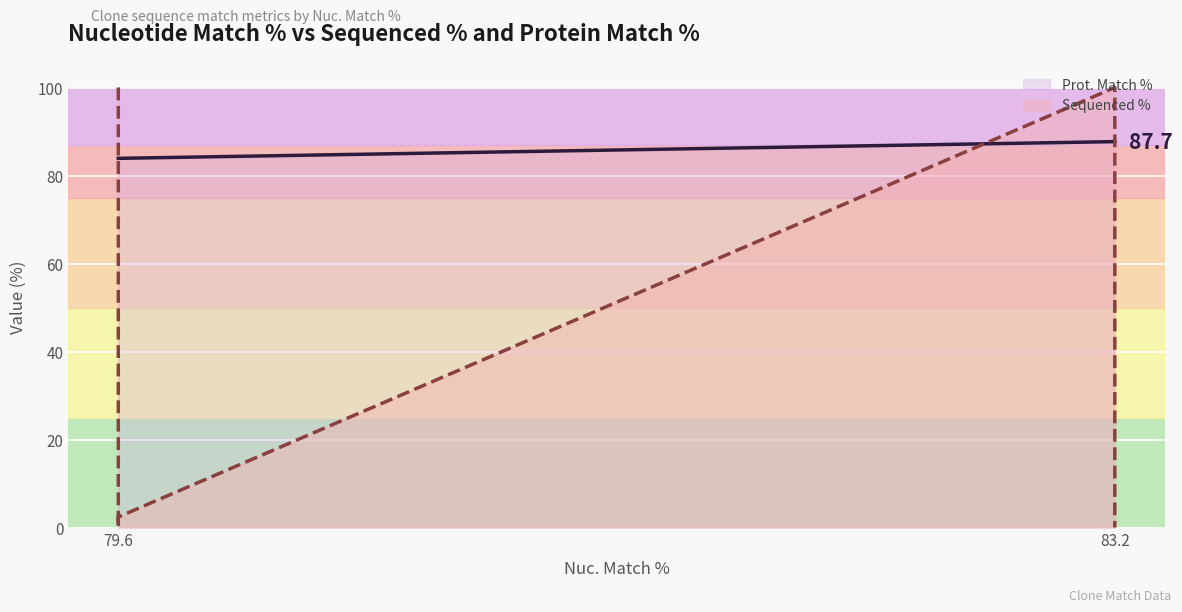

What position from the left is 79.6?

1